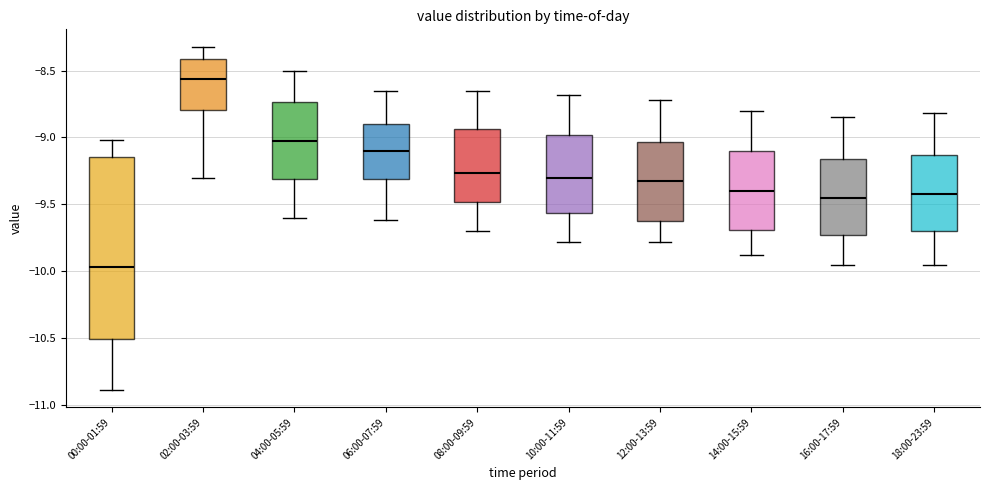

Which box is the tallest, from its lower edge to its upper edge?

00:00-01:59